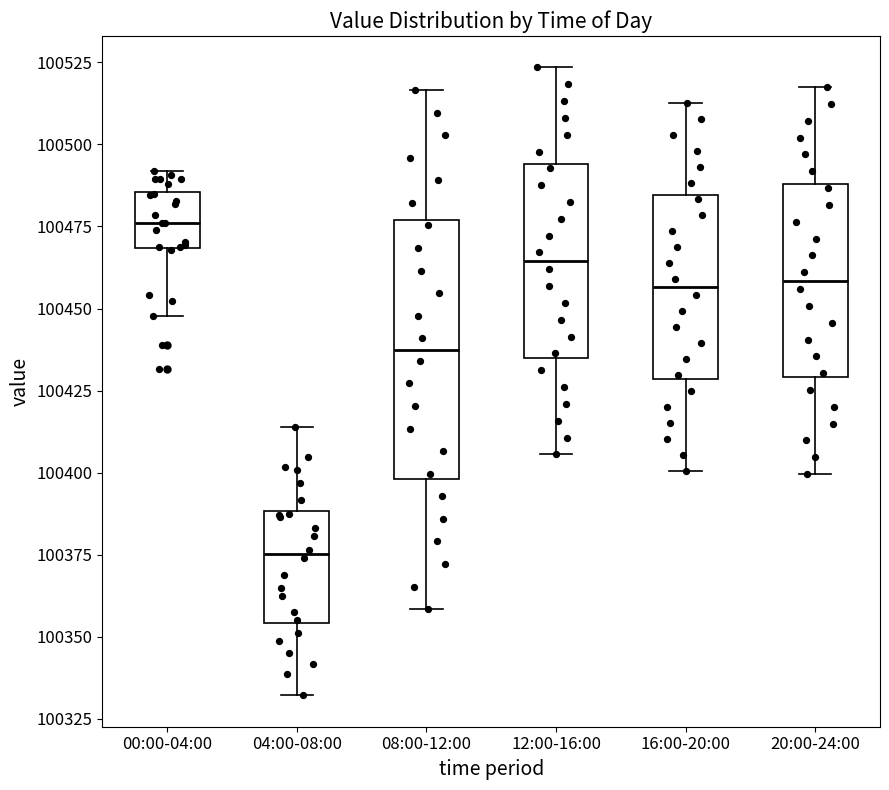

Reading left to right, transcribe this box plot: for each box, give where its median line is, the range the box spans, and where its two whiskers end, as read against the y-axis. The values are not printed on the chart, so give them approximately, as read against the axis.

00:00-04:00: median 100475, box 100470 to 100485, whiskers 100450 to 100490
04:00-08:00: median 100375, box 100355 to 100390, whiskers 100330 to 100415
08:00-12:00: median 100440, box 100400 to 100475, whiskers 100360 to 100515
12:00-16:00: median 100465, box 100435 to 100495, whiskers 100405 to 100525
16:00-20:00: median 100455, box 100430 to 100485, whiskers 100400 to 100515
20:00-24:00: median 100460, box 100430 to 100490, whiskers 100400 to 100515